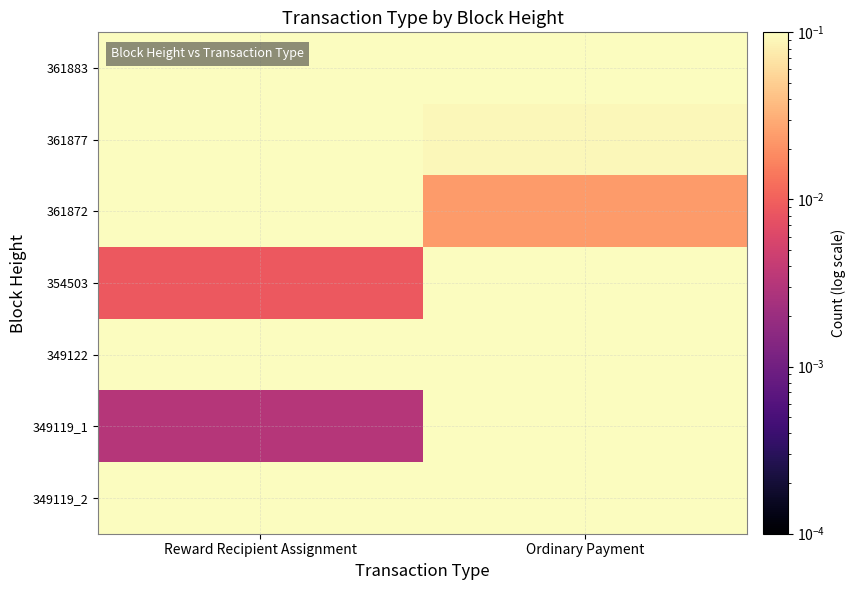

What is the total value across all series at Ordinary Payment?

3.7